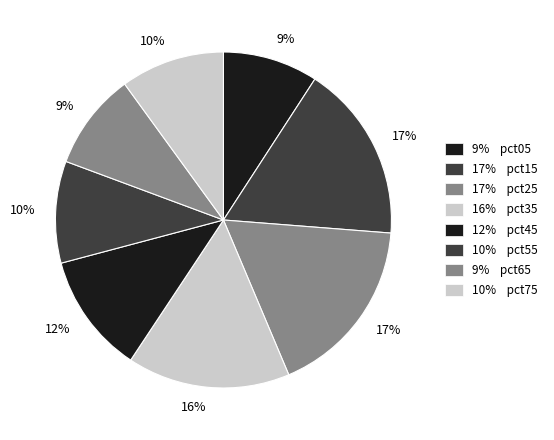

Count the number of slices in the pie.

8